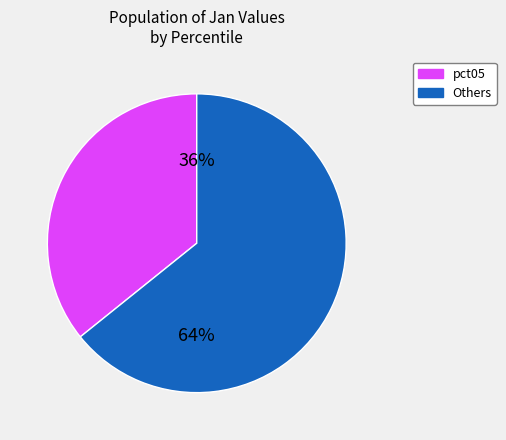

True or false: pct05 accounts for 44% of the total.

False